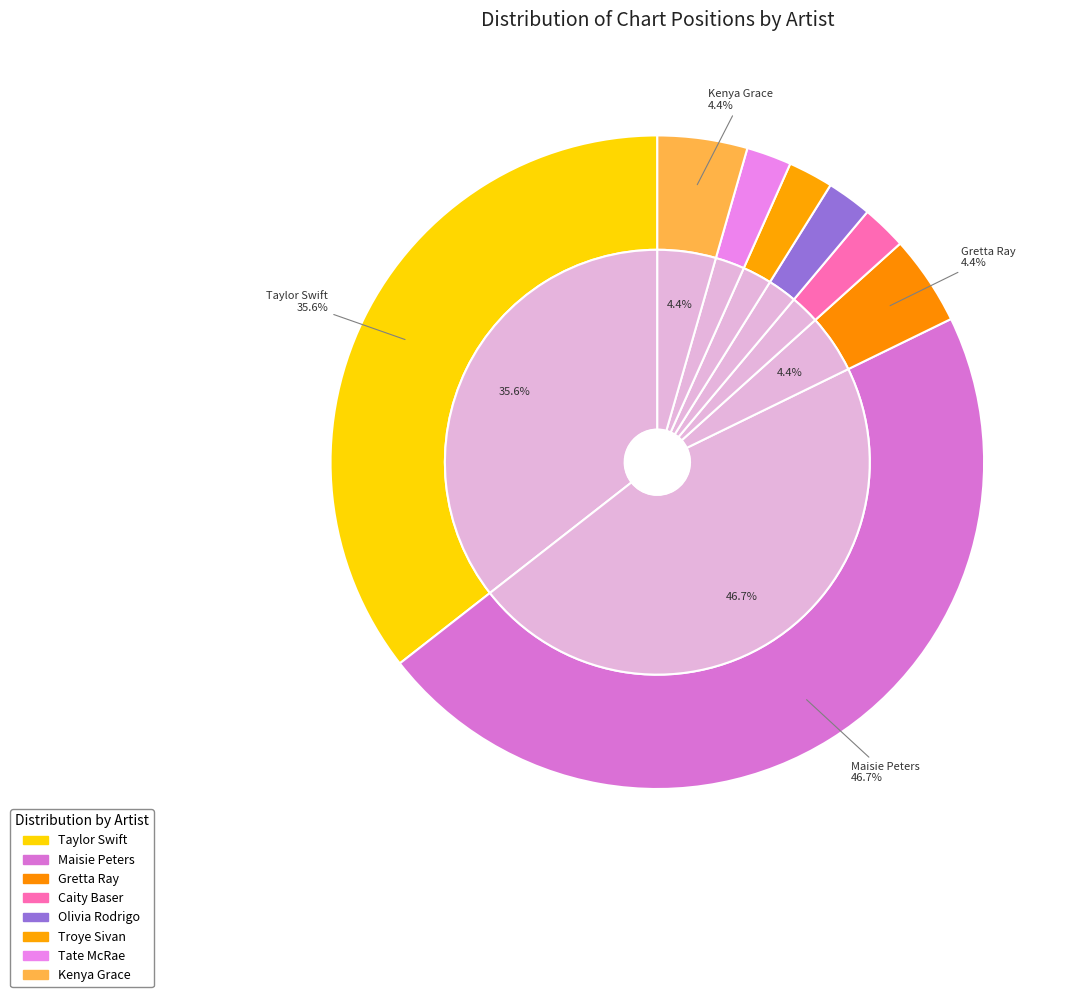

What percentage is NOT represented by Olivia Rodrigo?

97.8%